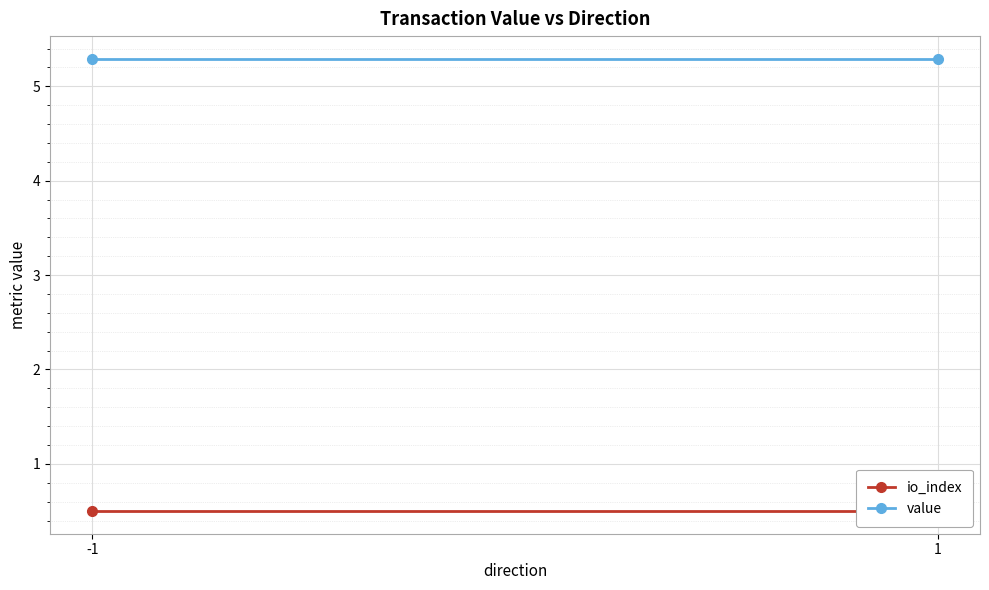

At which category is the sum across all series the highest?

-1